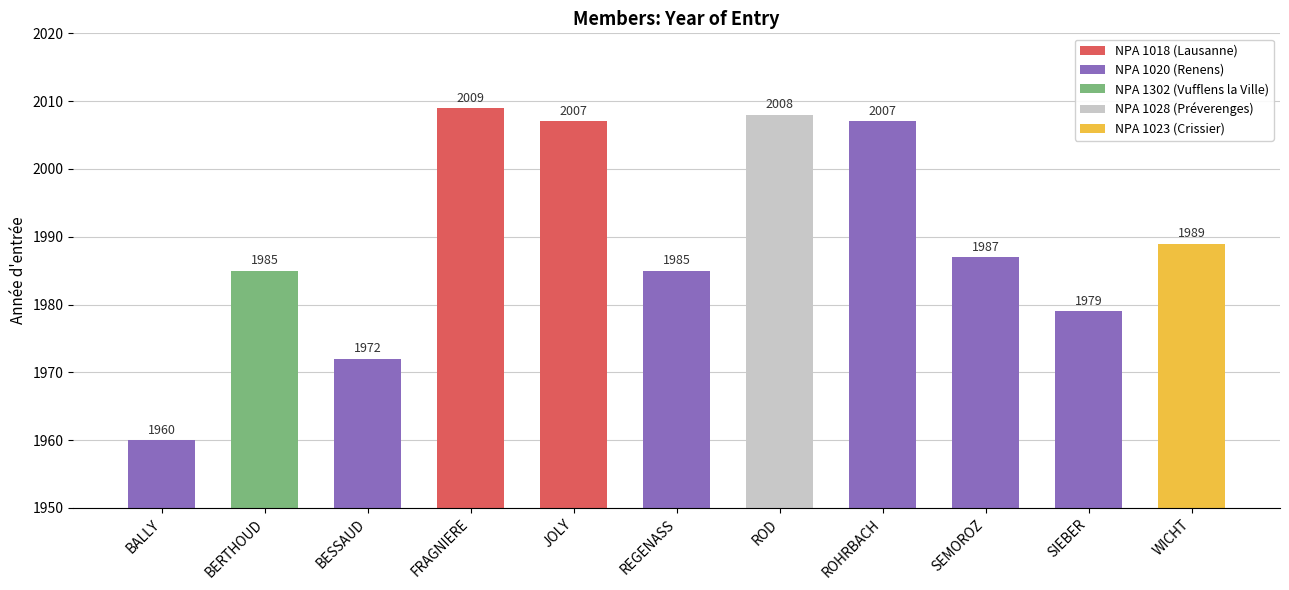

What is the sum of the values at REGENASS and FRAGNIERE?

3994